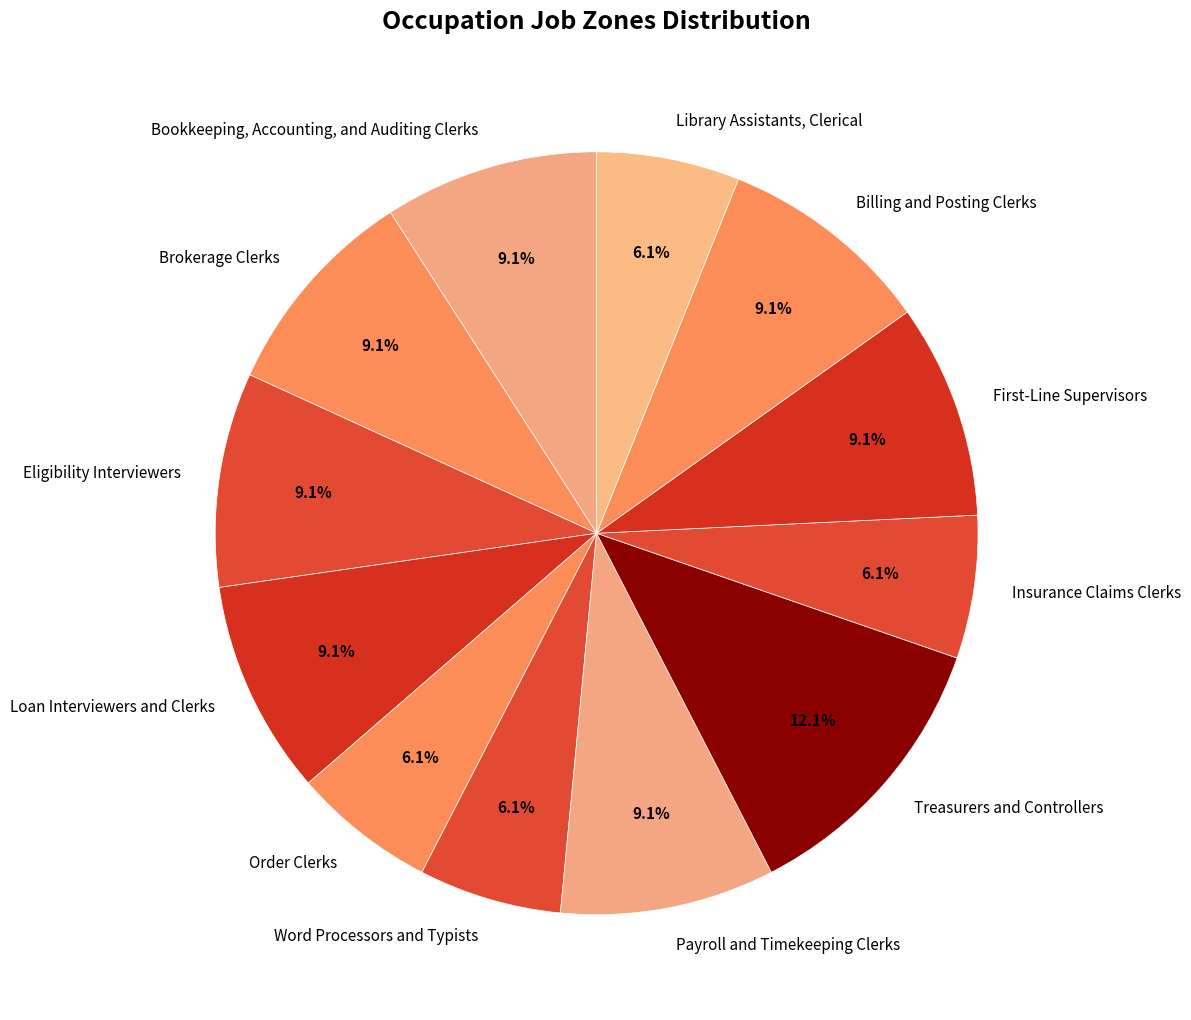

The Order Clerks slice represents 20% of the pie. True or false?

False